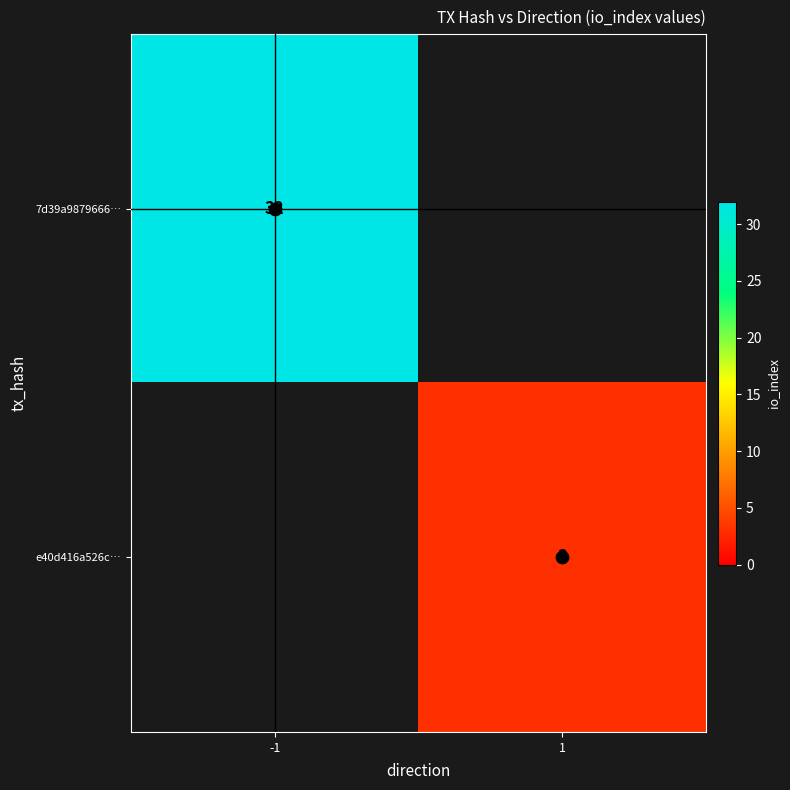

At how many categories does at least one series exceed 13?

1